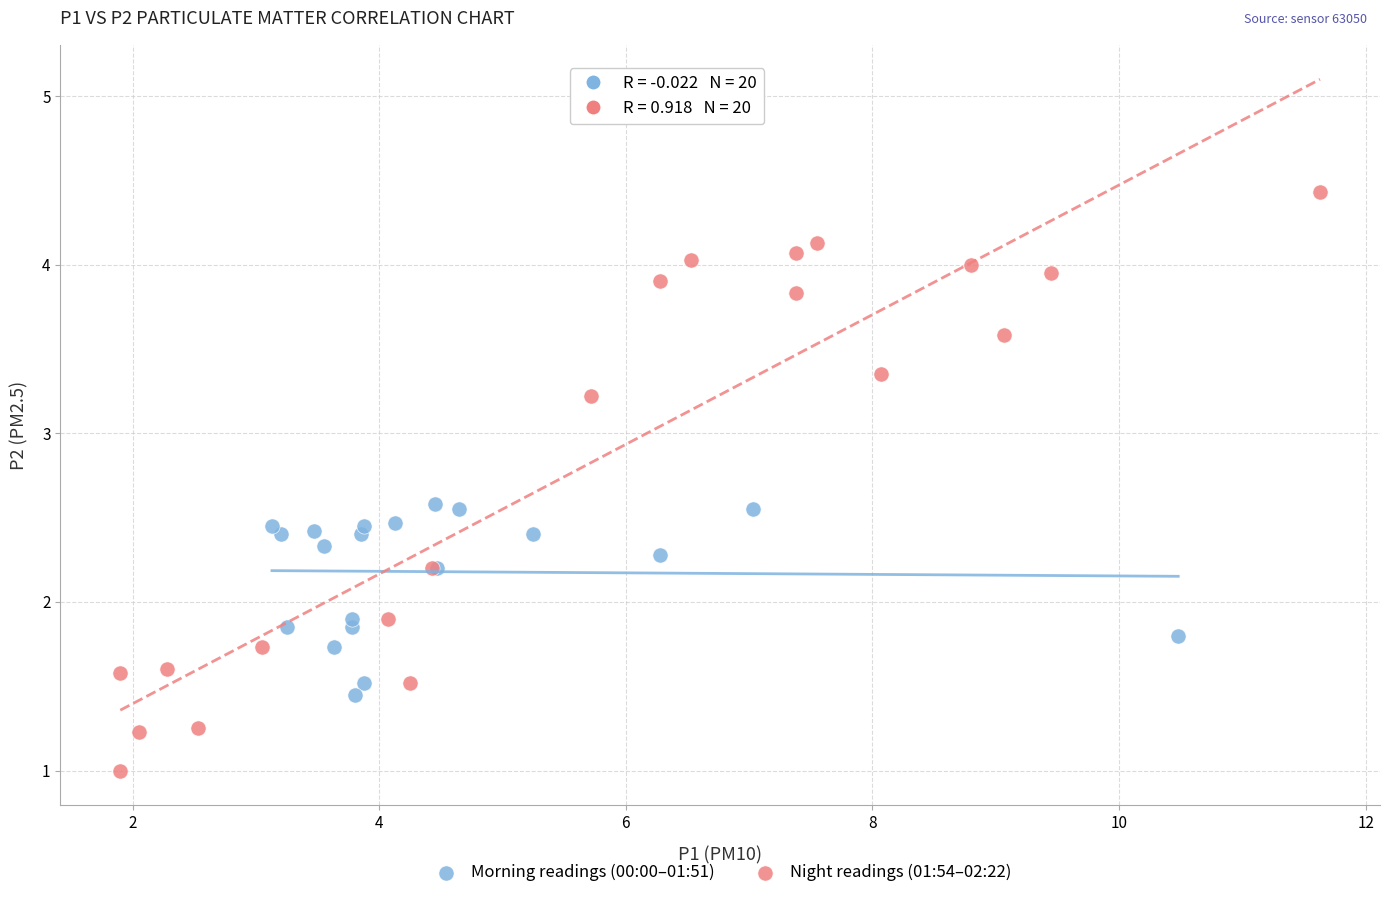

Which series has the widest spread of Y values?

Night readings (01:54–02:22)